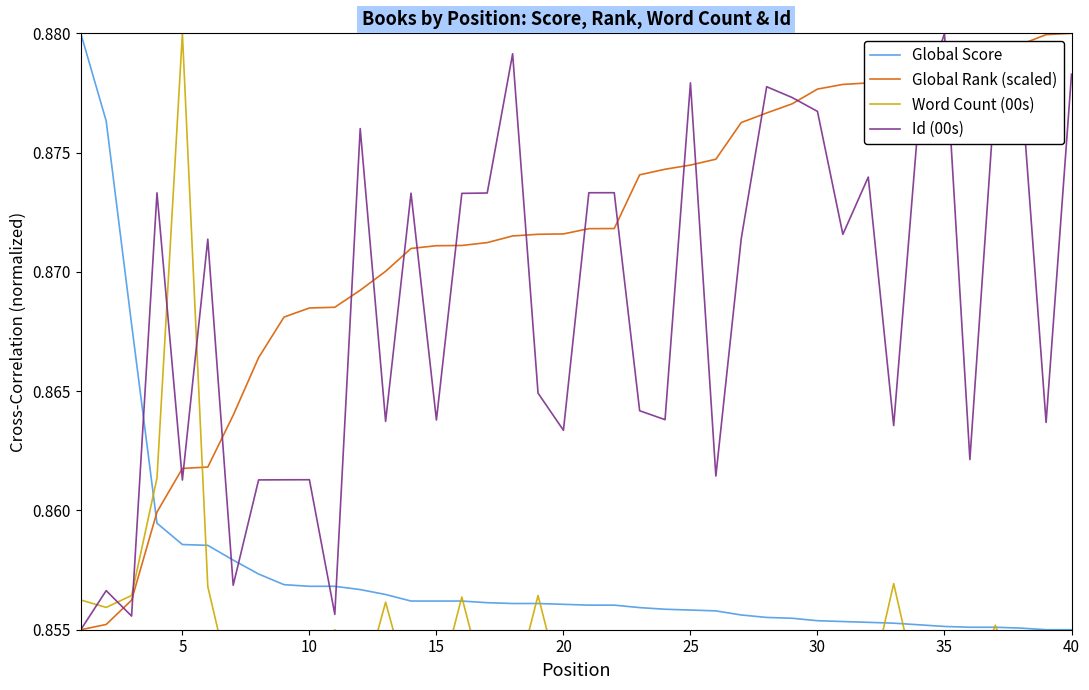

What is the minimum value shown in the chart?

0.9